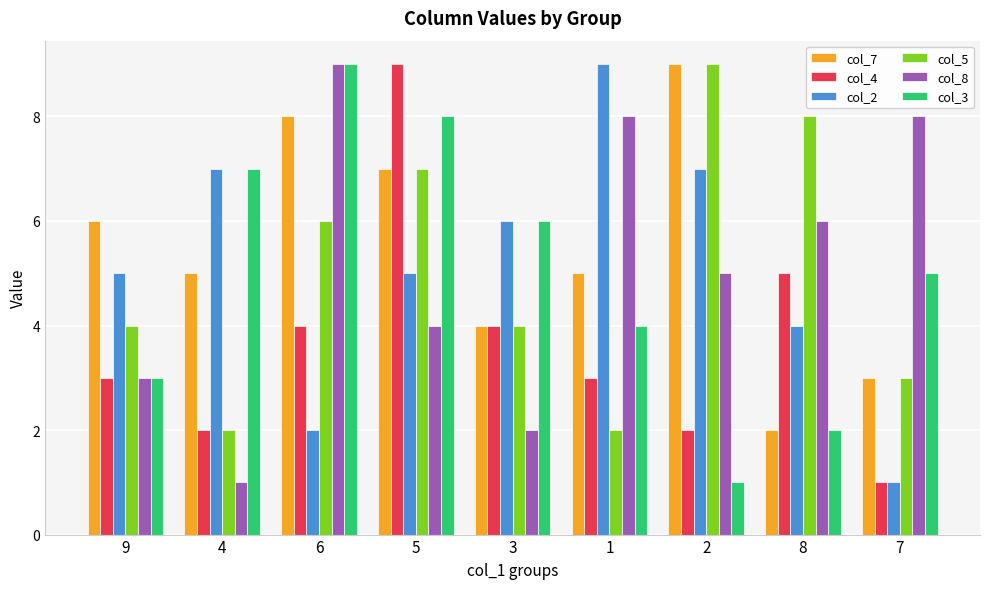

At which label does col_3 first exceed 5?

4